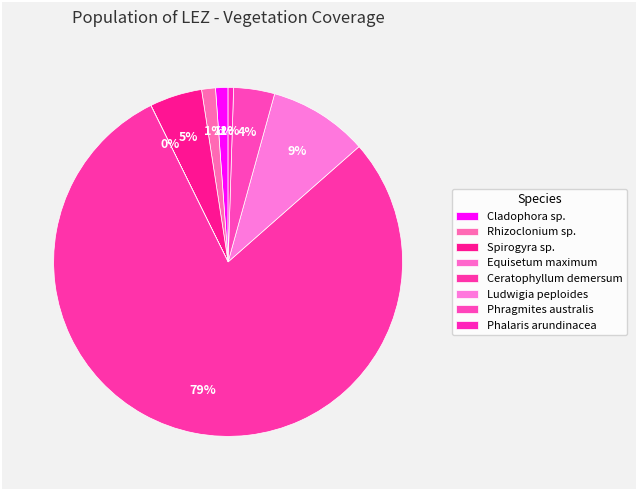

Count the number of slices in the pie.

8